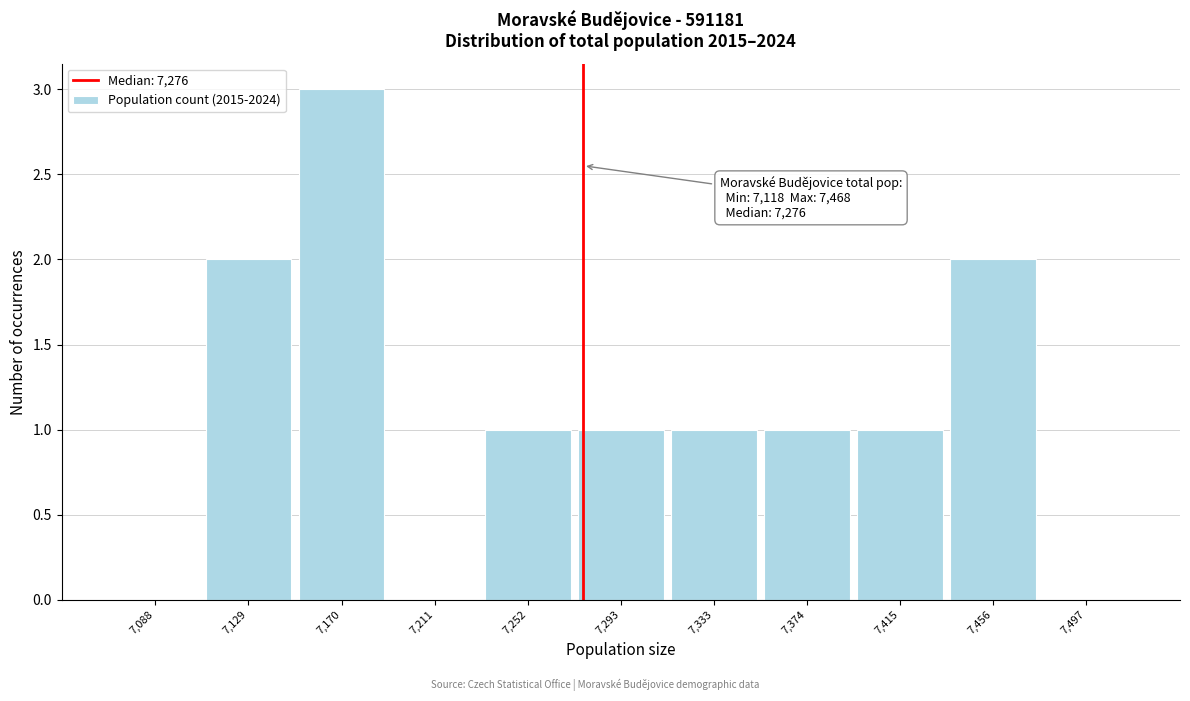

Over which range of the x-axis is the bar tallest?

7150 to 7190